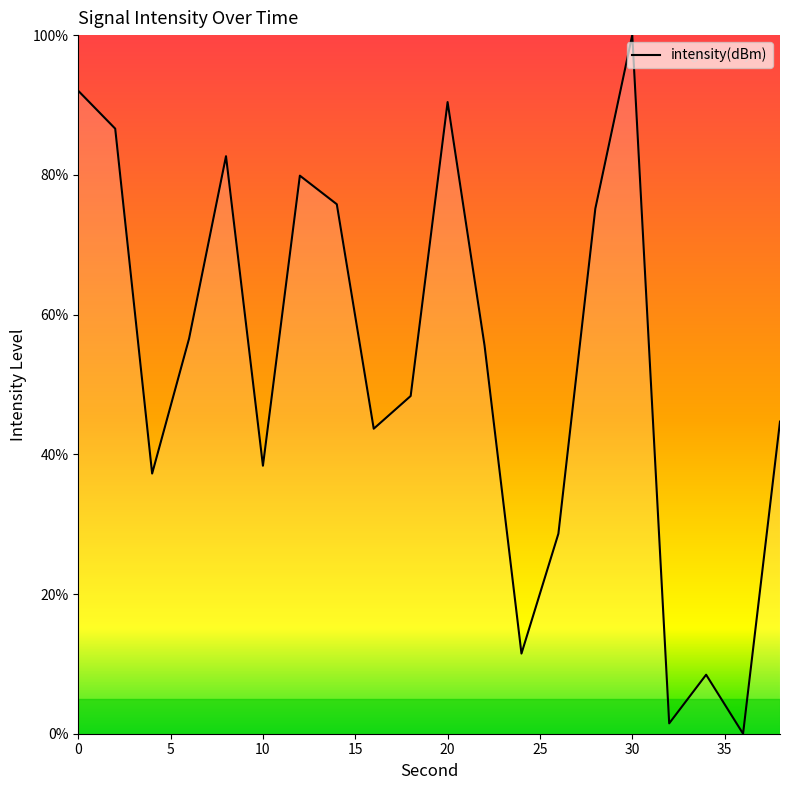

What is the greatest value displayed?

100.0